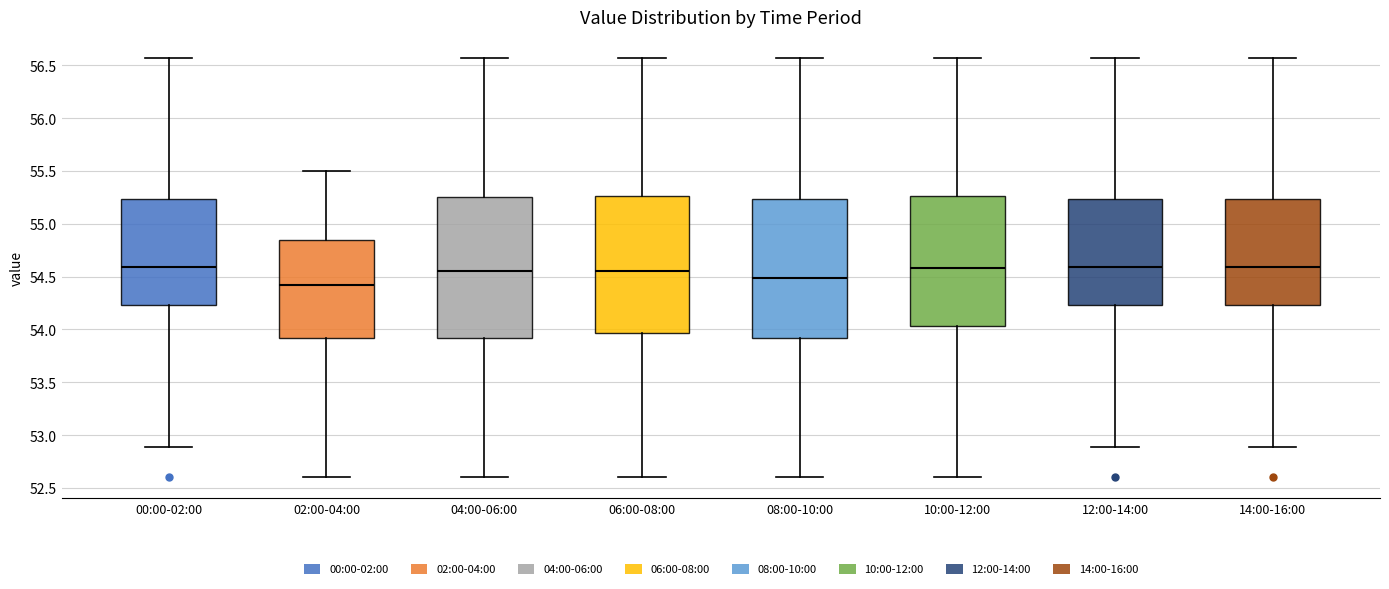

Reading left to right, transcribe this box plot: for each box, give where its median line is, the range the box spans, and where its two whiskers end, as read against the y-axis. The values are not printed on the chart, so give them approximately, as read against the axis.

00:00-02:00: median 54.60, box 54.25 to 55.25, whiskers 52.90 to 56.55
02:00-04:00: median 54.45, box 53.90 to 54.85, whiskers 52.60 to 55.50
04:00-06:00: median 54.55, box 53.90 to 55.25, whiskers 52.60 to 56.55
06:00-08:00: median 54.55, box 53.95 to 55.25, whiskers 52.60 to 56.55
08:00-10:00: median 54.50, box 53.90 to 55.25, whiskers 52.60 to 56.55
10:00-12:00: median 54.60, box 54.05 to 55.25, whiskers 52.60 to 56.55
12:00-14:00: median 54.60, box 54.25 to 55.25, whiskers 52.90 to 56.55
14:00-16:00: median 54.60, box 54.25 to 55.25, whiskers 52.90 to 56.55